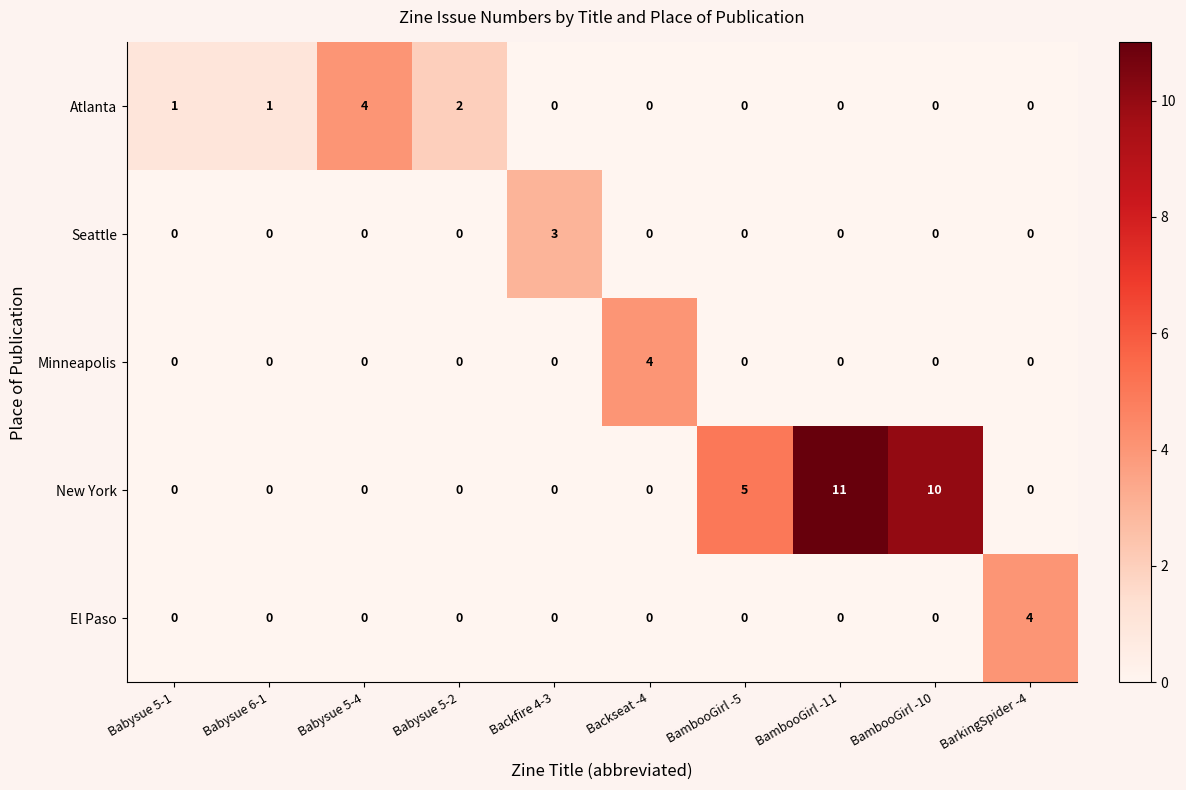

Is it true that Seattle equals -2 at BambooGirl -5?

False